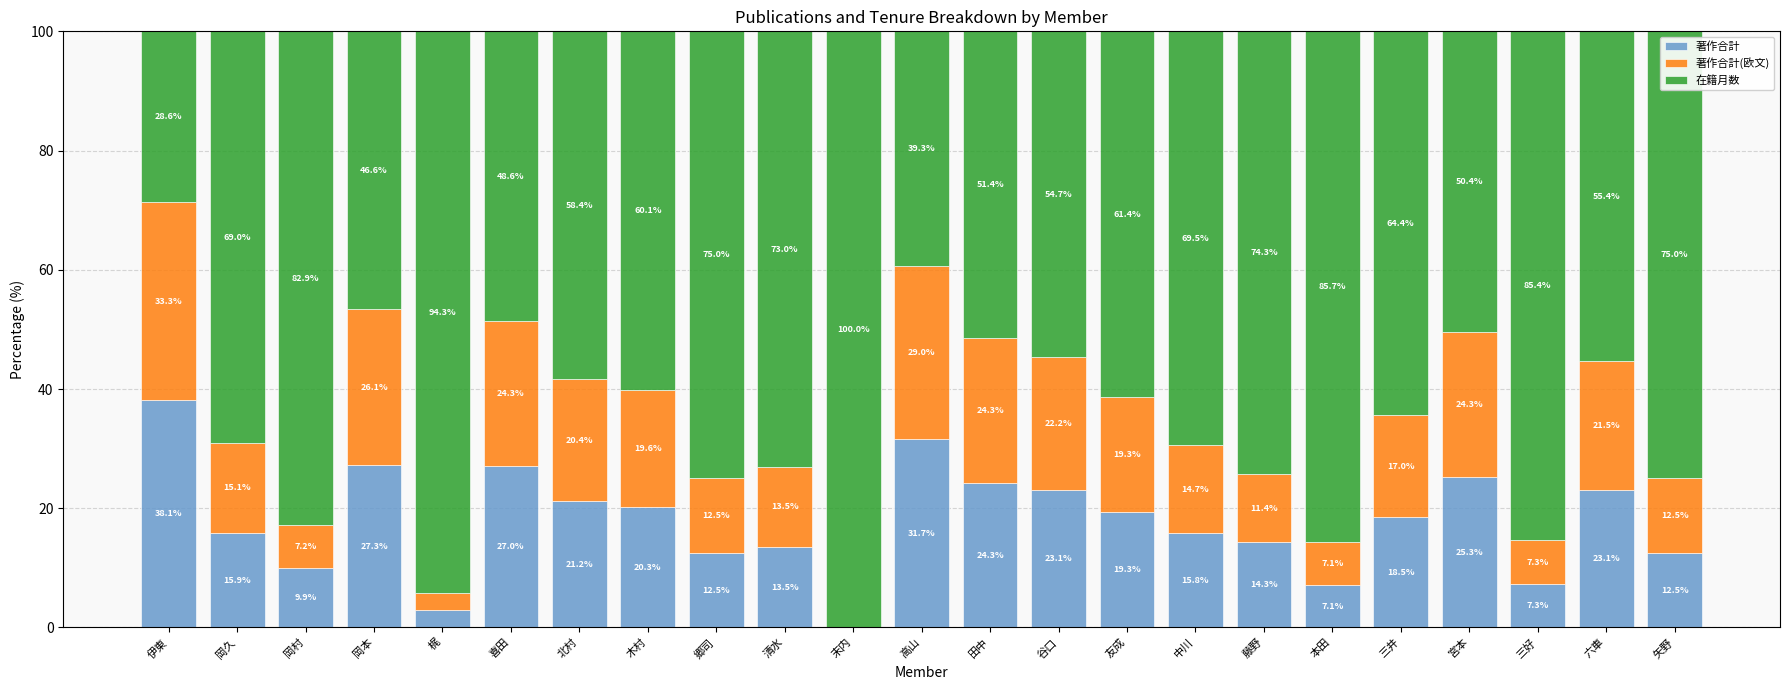

The value of 著作合計 at 六車 is 7.3. True or false?

False